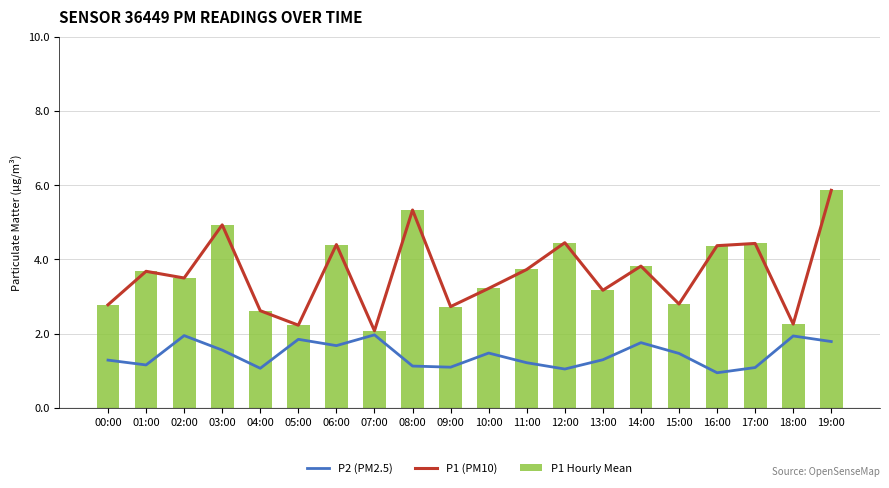

What is the spread (max minus min) of values at 14:00?

2.1